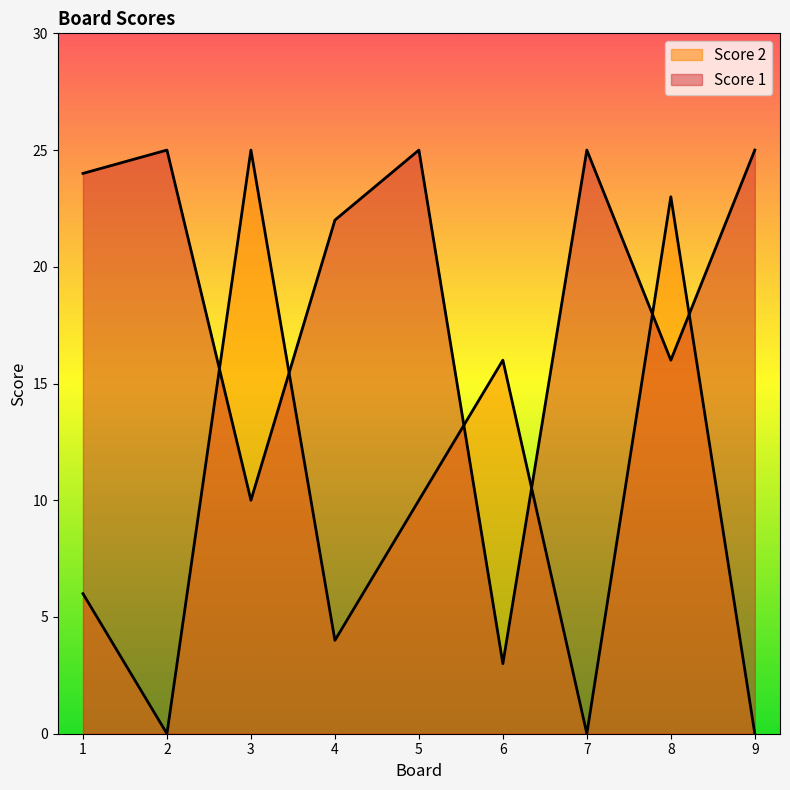

Which series ends up on top after the final intersection of Score 1 and Score 2?

Score 1